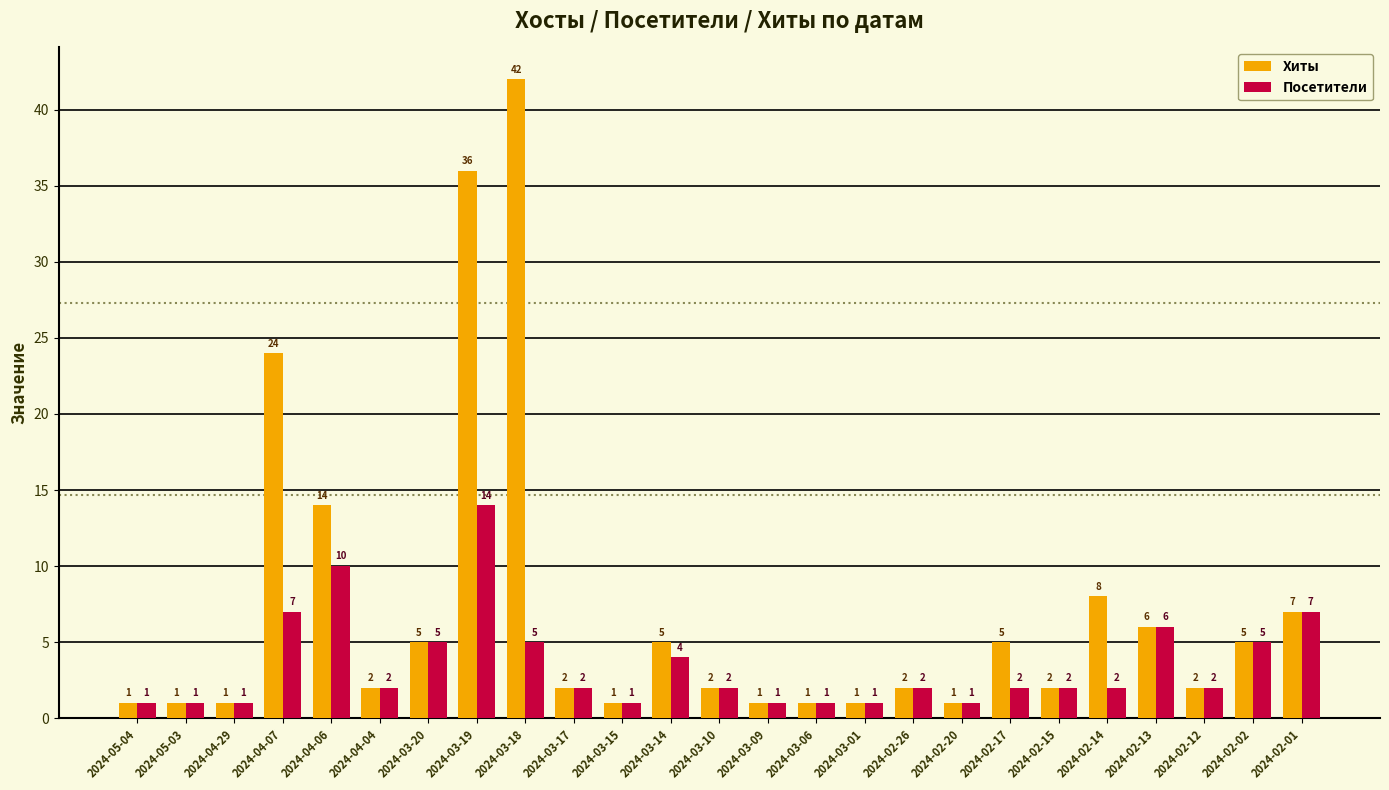

Which category has the highest value across all series?

2024-03-18